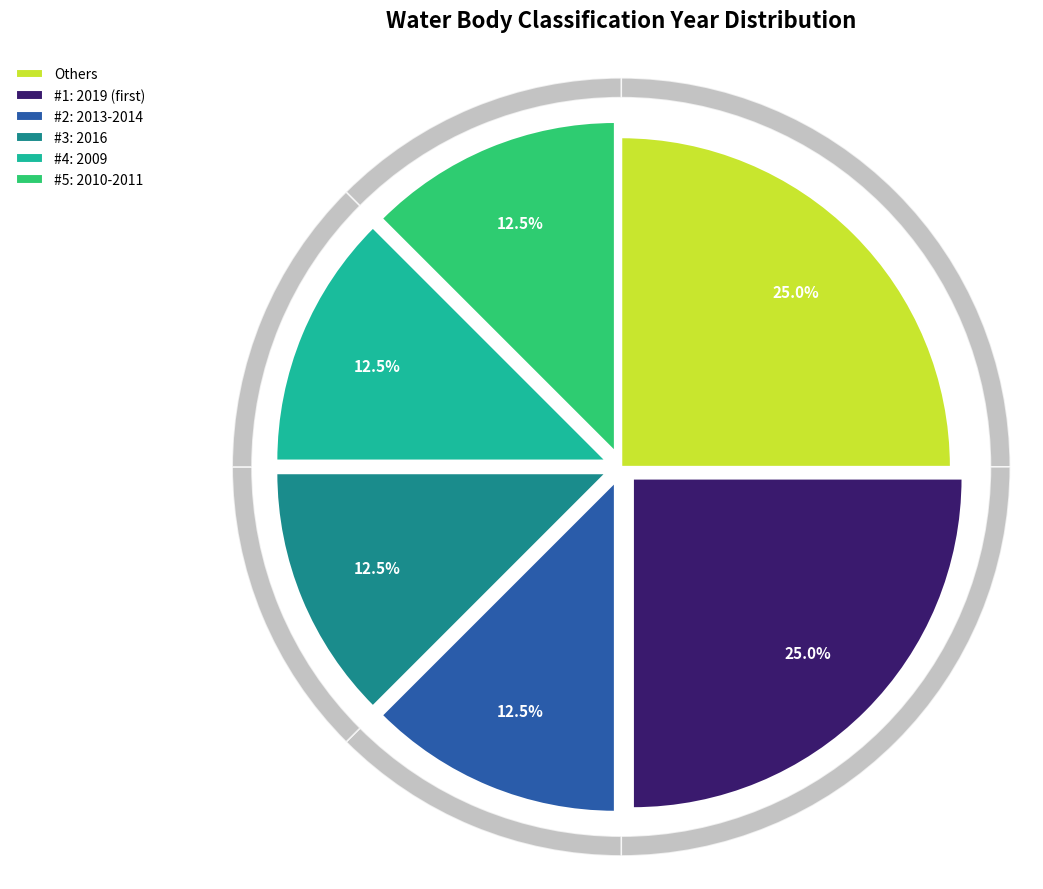

True or false: 2011 accounts for 2% of the total.

False